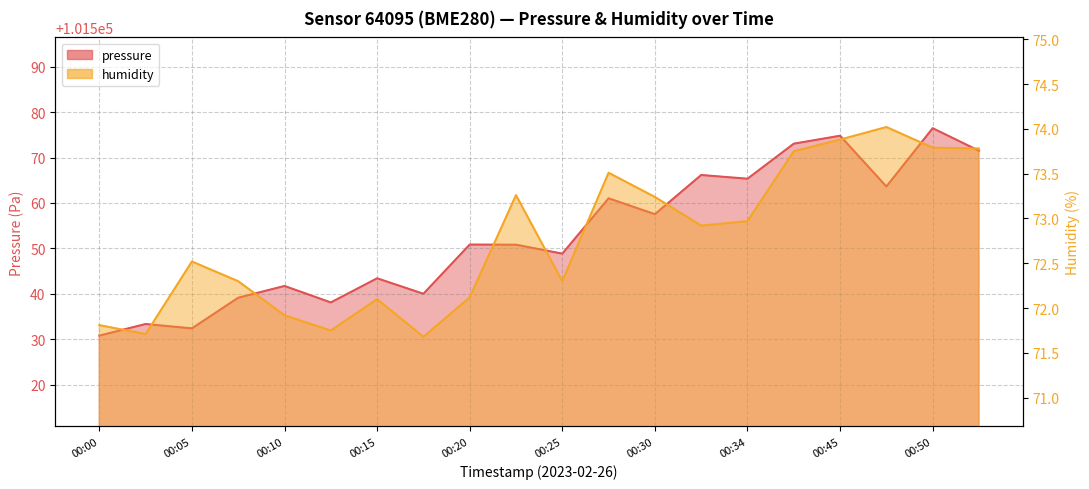

What is the minimum value for pressure?

101530.8